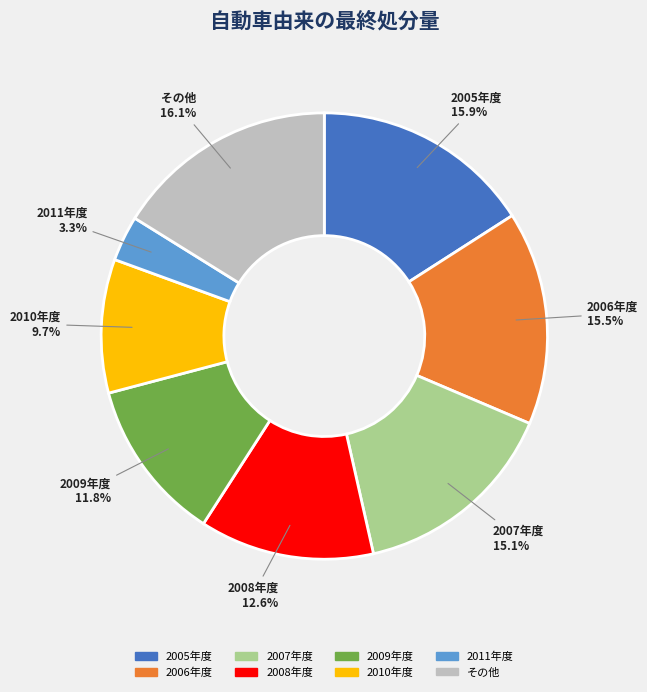

What is the ratio of the value at その他 to the value at 2005年度?

1.0